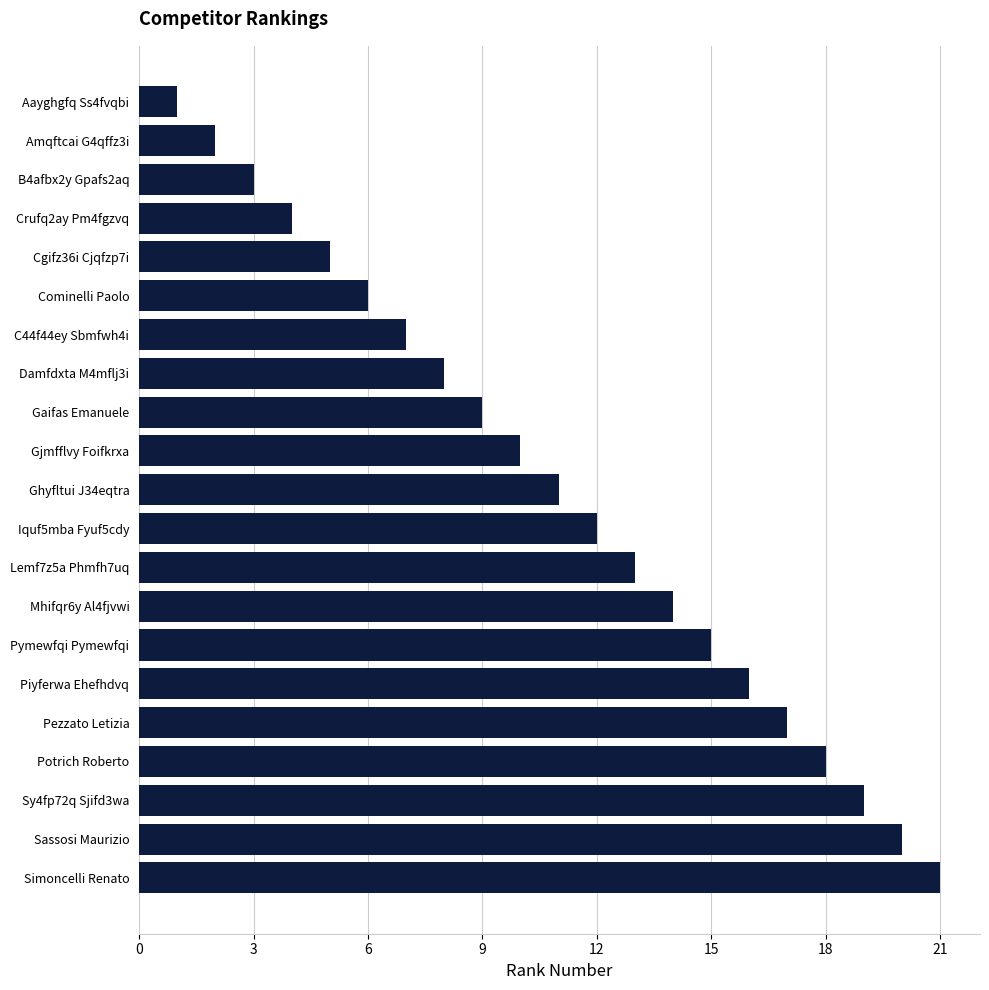

Rank the categories by value from highest to lowest.

Simoncelli Renato, Sassosi Maurizio, Sy4fp72q Sjifd3wa, Potrich Roberto, Pezzato Letizia, Piyferwa Ehefhdvq, Pymewfqi Pymewfqi, Mhifqr6y Al4fjvwi, Lemf7z5a Phmfh7uq, Iquf5mba Fyuf5cdy, Ghyfltui J34eqtra, Gjmfflvy Foifkrxa, Gaifas Emanuele, Damfdxta M4mflj3i, C44f44ey Sbmfwh4i, Cominelli Paolo, Cgifz36i Cjqfzp7i, Crufq2ay Pm4fgzvq, B4afbx2y Gpafs2aq, Amqftcai G4qffz3i, Aayghgfq Ss4fvqbi